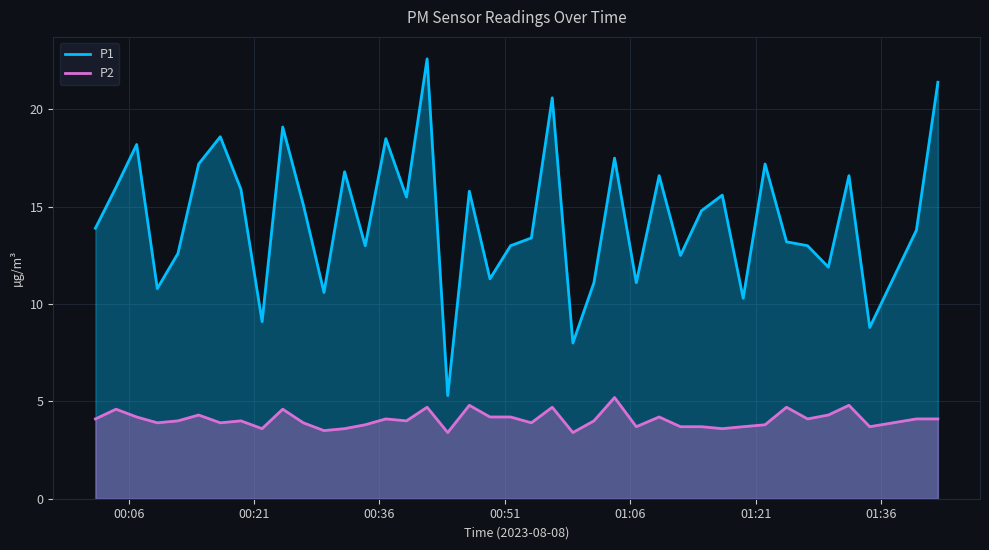

True or false: P2 and P1 cross at least once.

False